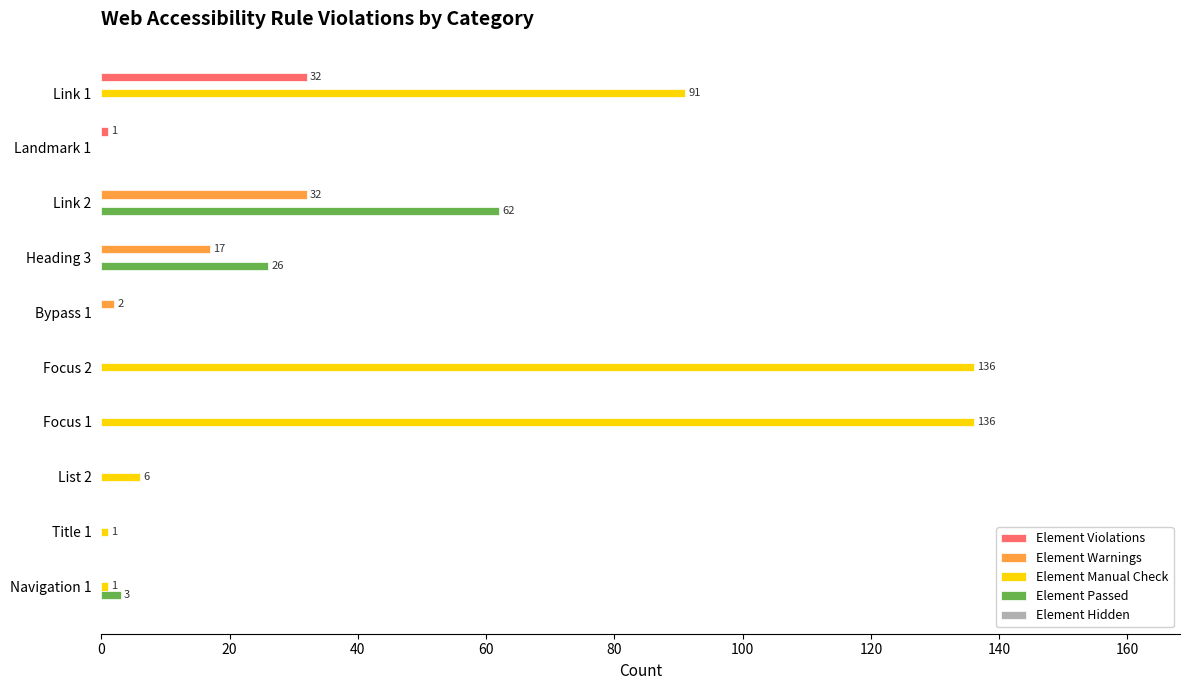

Which series has the largest total across all categories?

Element Manual Check